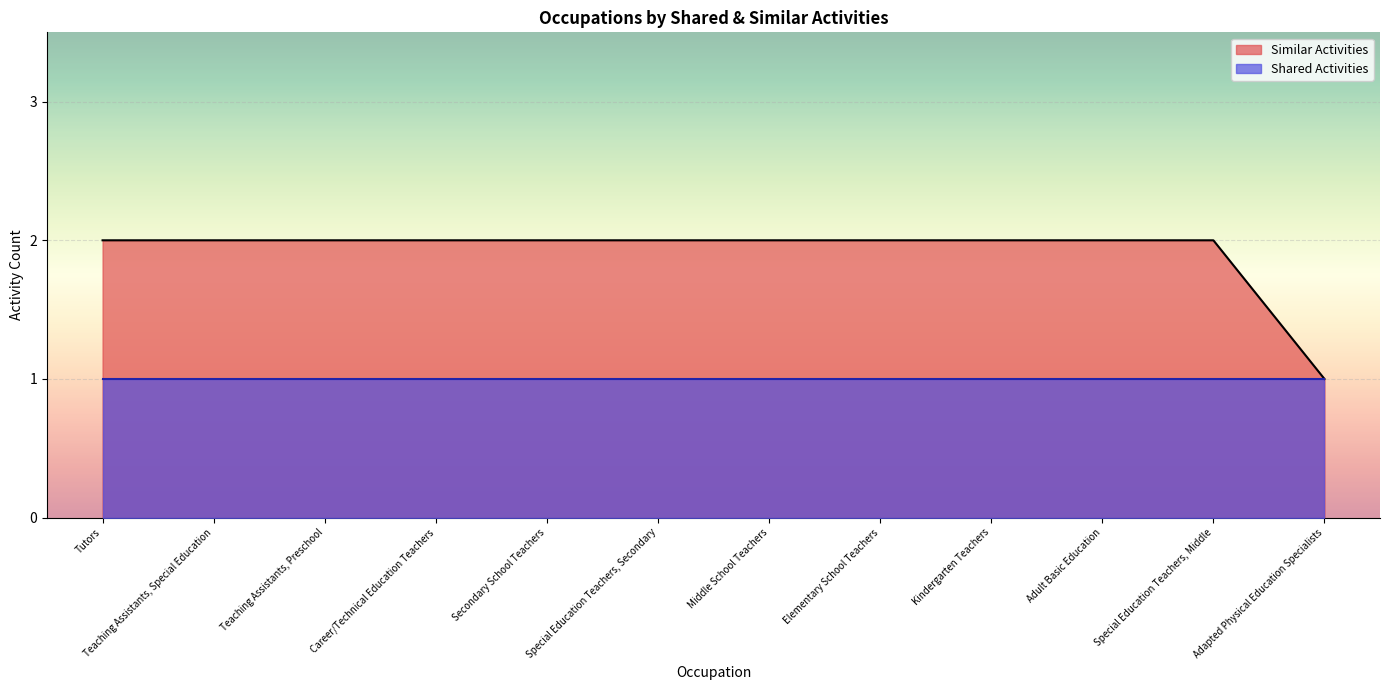

How many values are between 2 and 3?

11